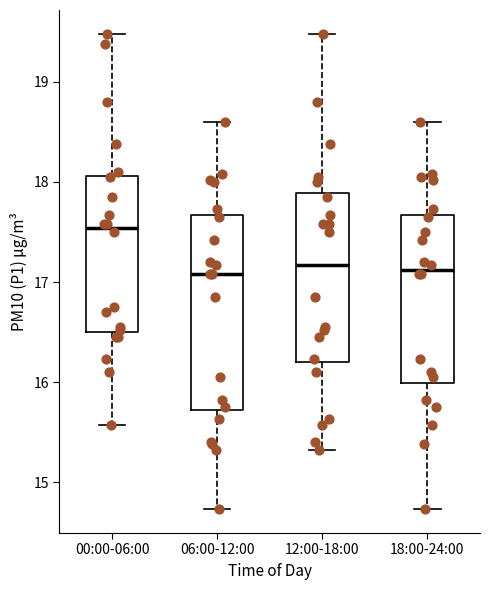

Reading left to right, transcribe this box plot: for each box, give where its median line is, the range the box spans, and where its two whiskers end, as read against the y-axis. The values are not printed on the chart, so give them approximately, as read against the axis.

00:00-06:00: median 17.5, box 16.5 to 18.1, whiskers 15.6 to 19.5
06:00-12:00: median 17.1, box 15.7 to 17.7, whiskers 14.7 to 18.6
12:00-18:00: median 17.2, box 16.2 to 17.9, whiskers 15.3 to 19.5
18:00-24:00: median 17.1, box 16.0 to 17.7, whiskers 14.7 to 18.6